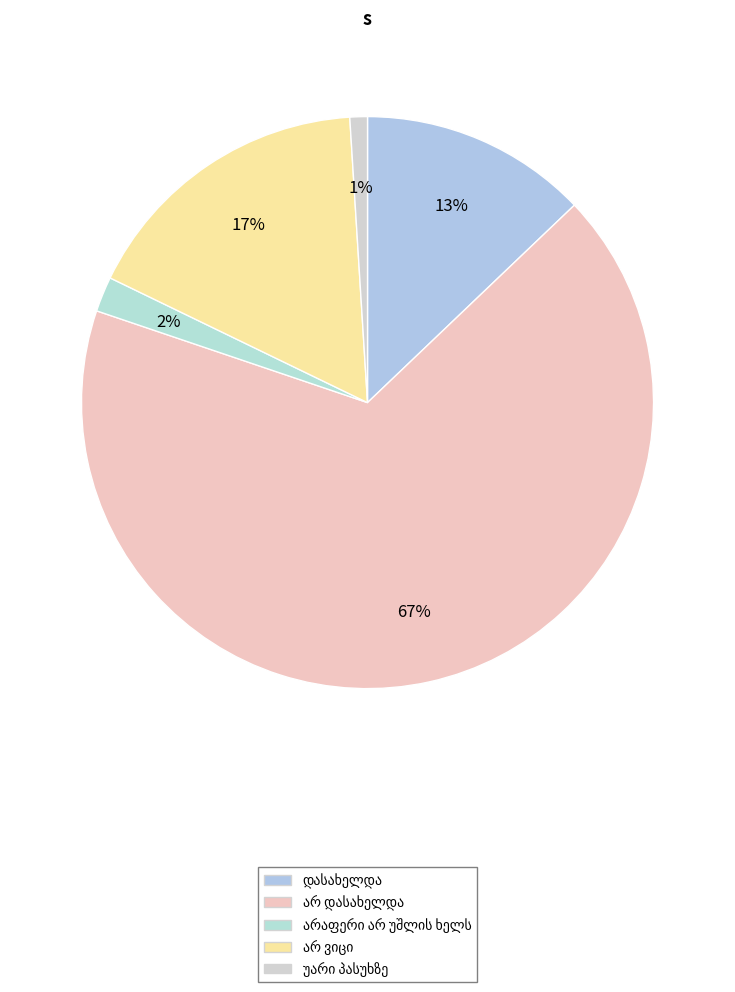

What is the ratio of the value at დასახელდა to the value at უარი პასუხზე?

13.0